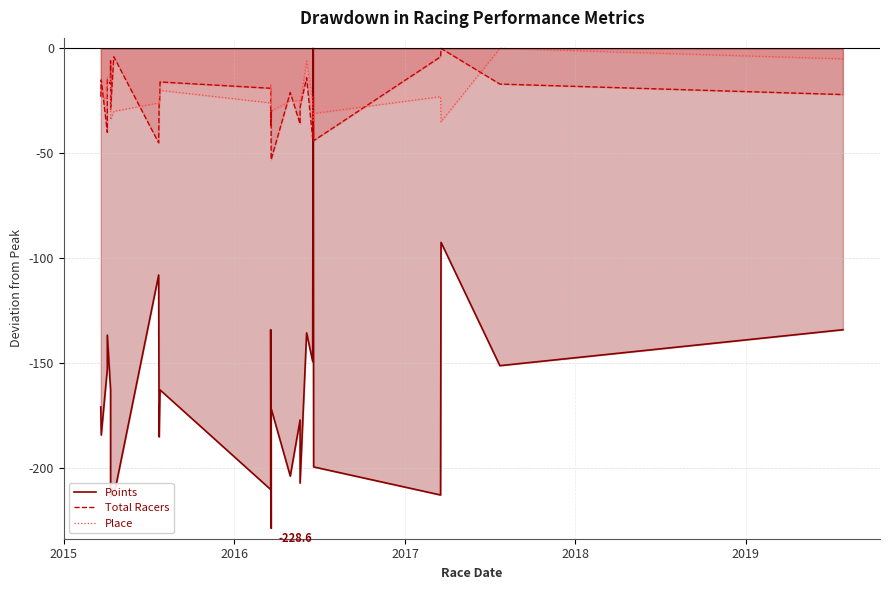

At how many categories does at least one series exceed -215?

27